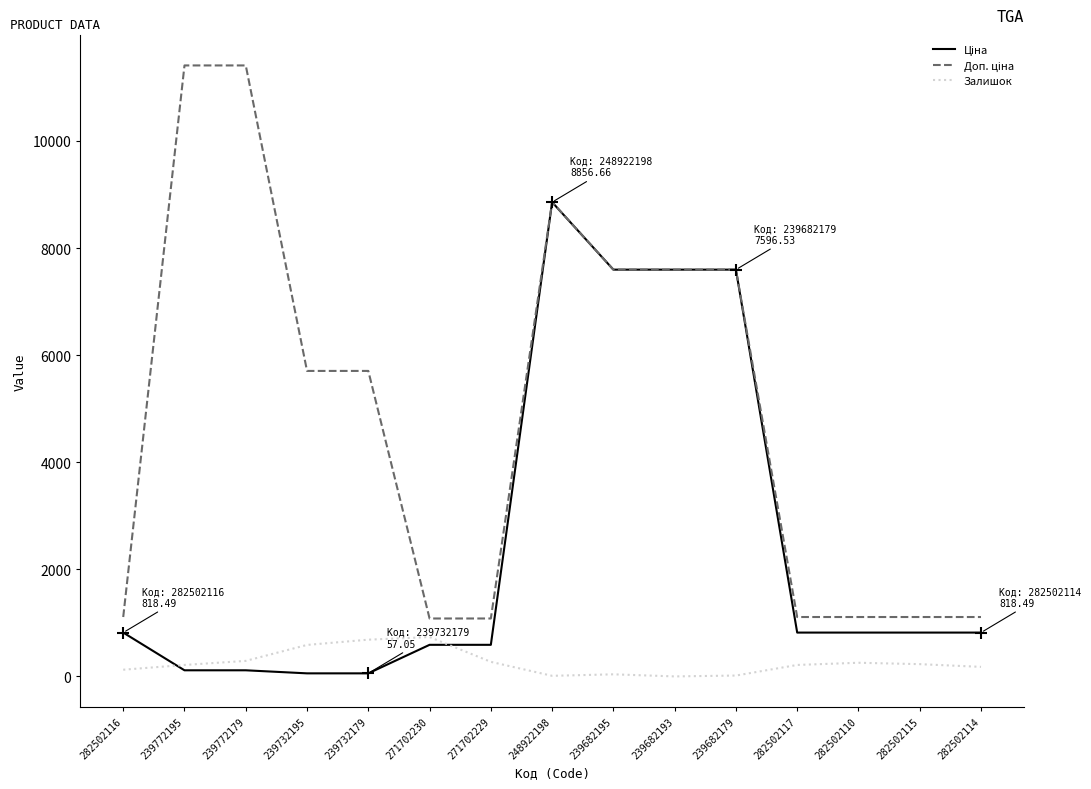

What is the maximum value shown in the chart?

11410.0